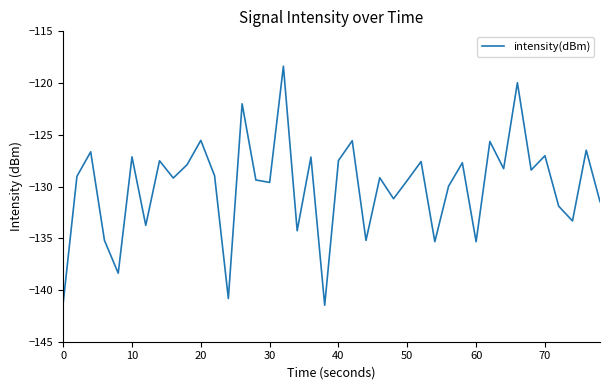

What is the maximum value shown in the chart?

-118.4